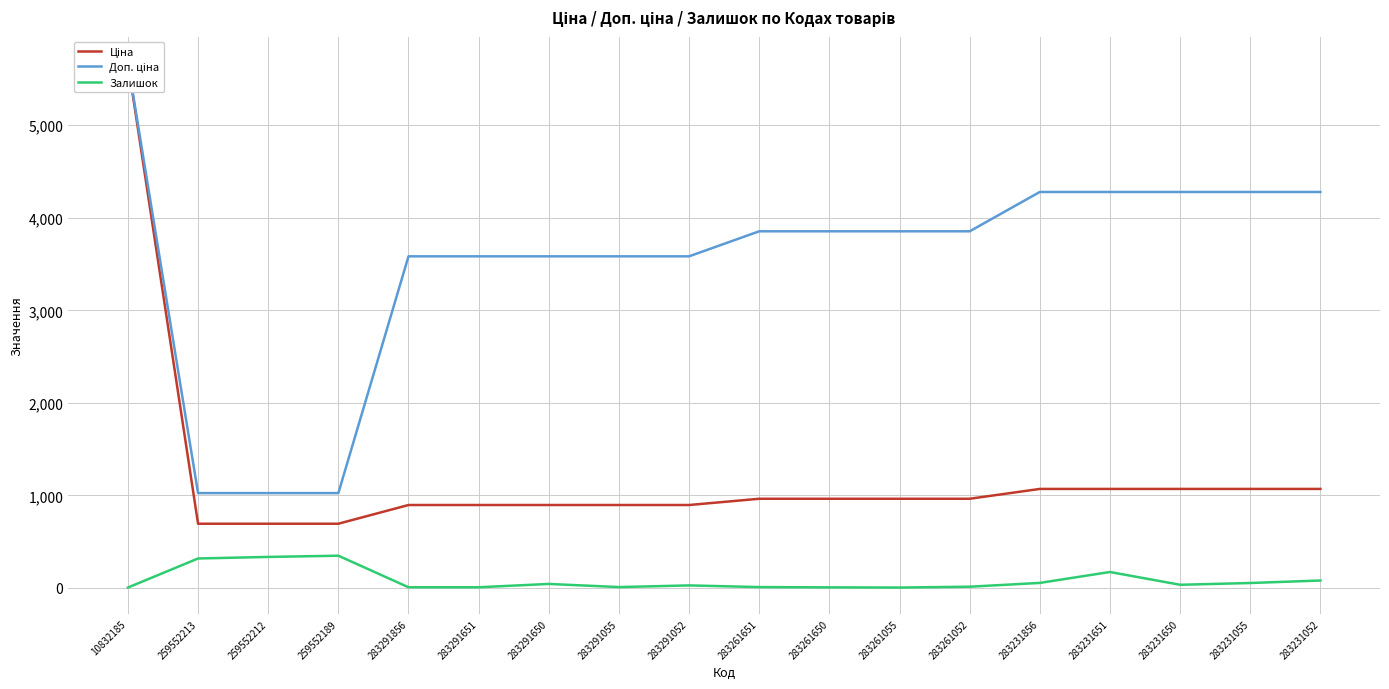

What are all the series names shown in the legend?

Ціна, Доп. ціна, Залишок